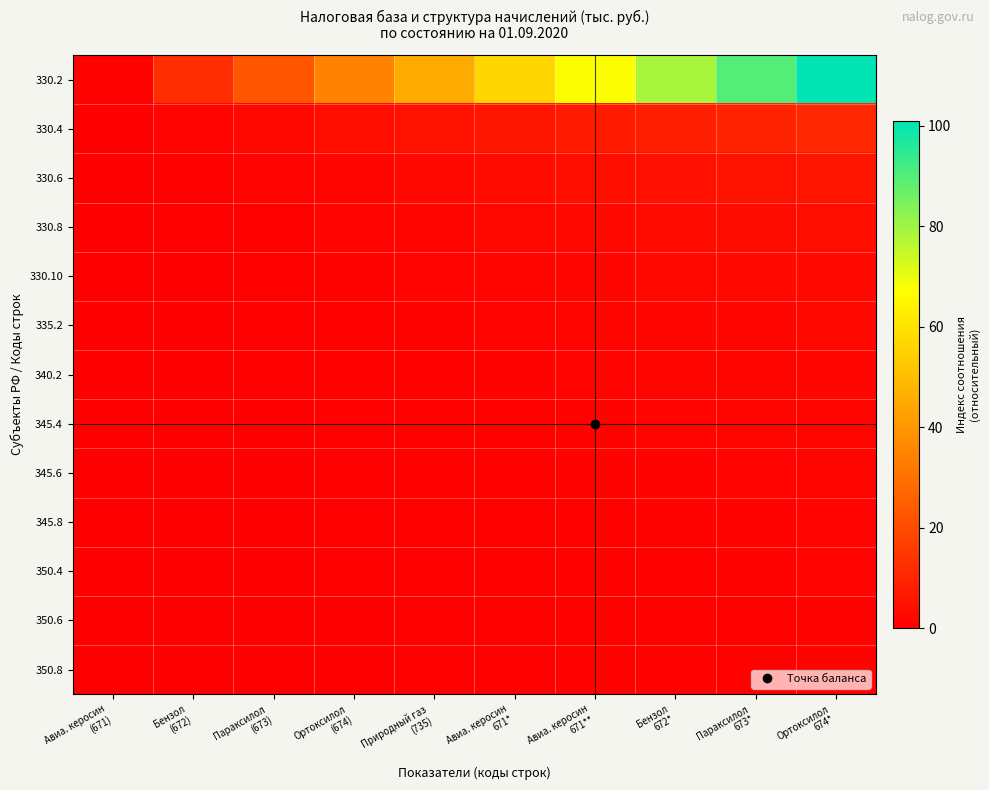

What is the greatest value displayed?

101.0